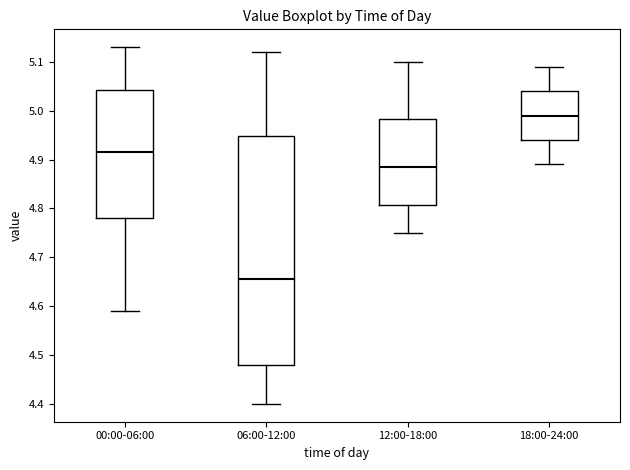

Which box is the tallest, from its lower edge to its upper edge?

06:00-12:00